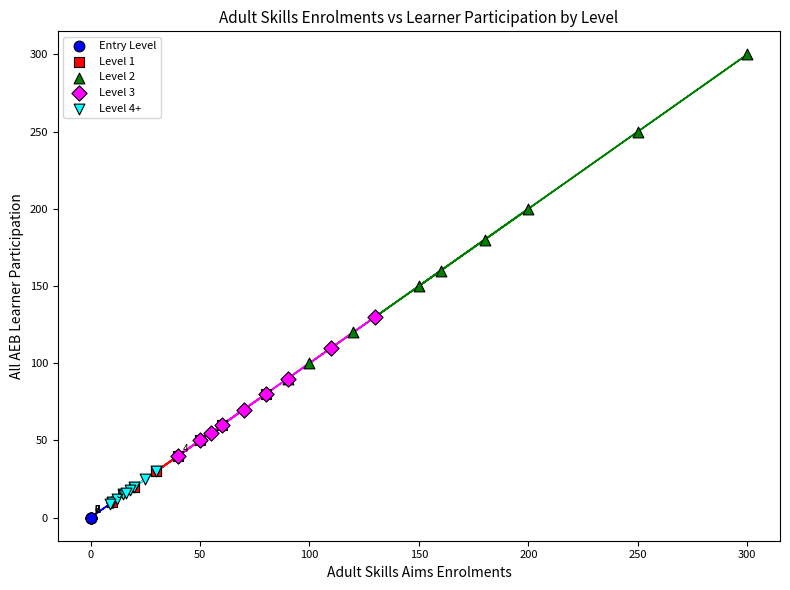

Which series contains the highest Y value?

Level 2